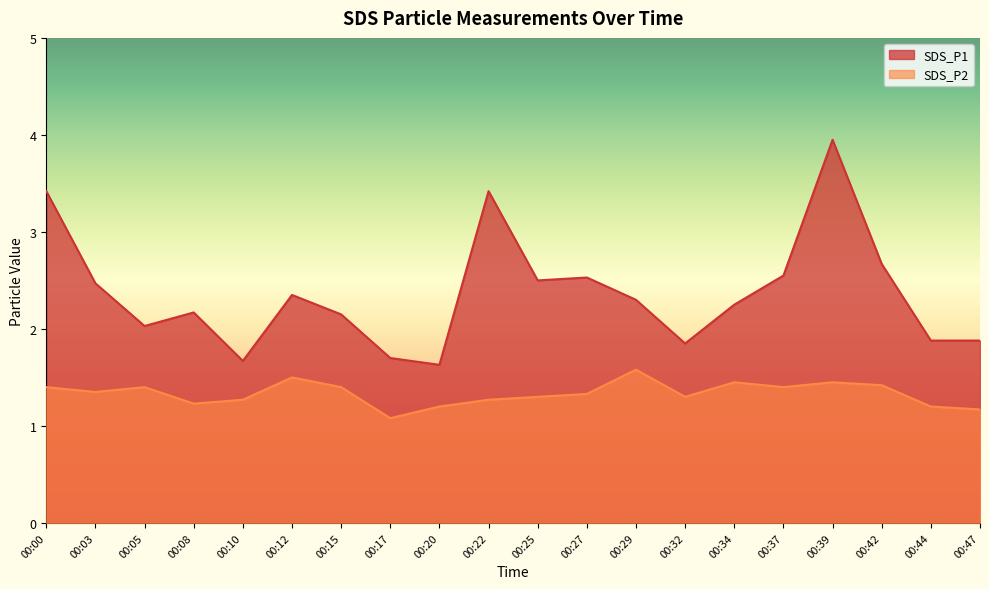

What is the value of the SDS_P2 point at the 8th from the left?

1.1